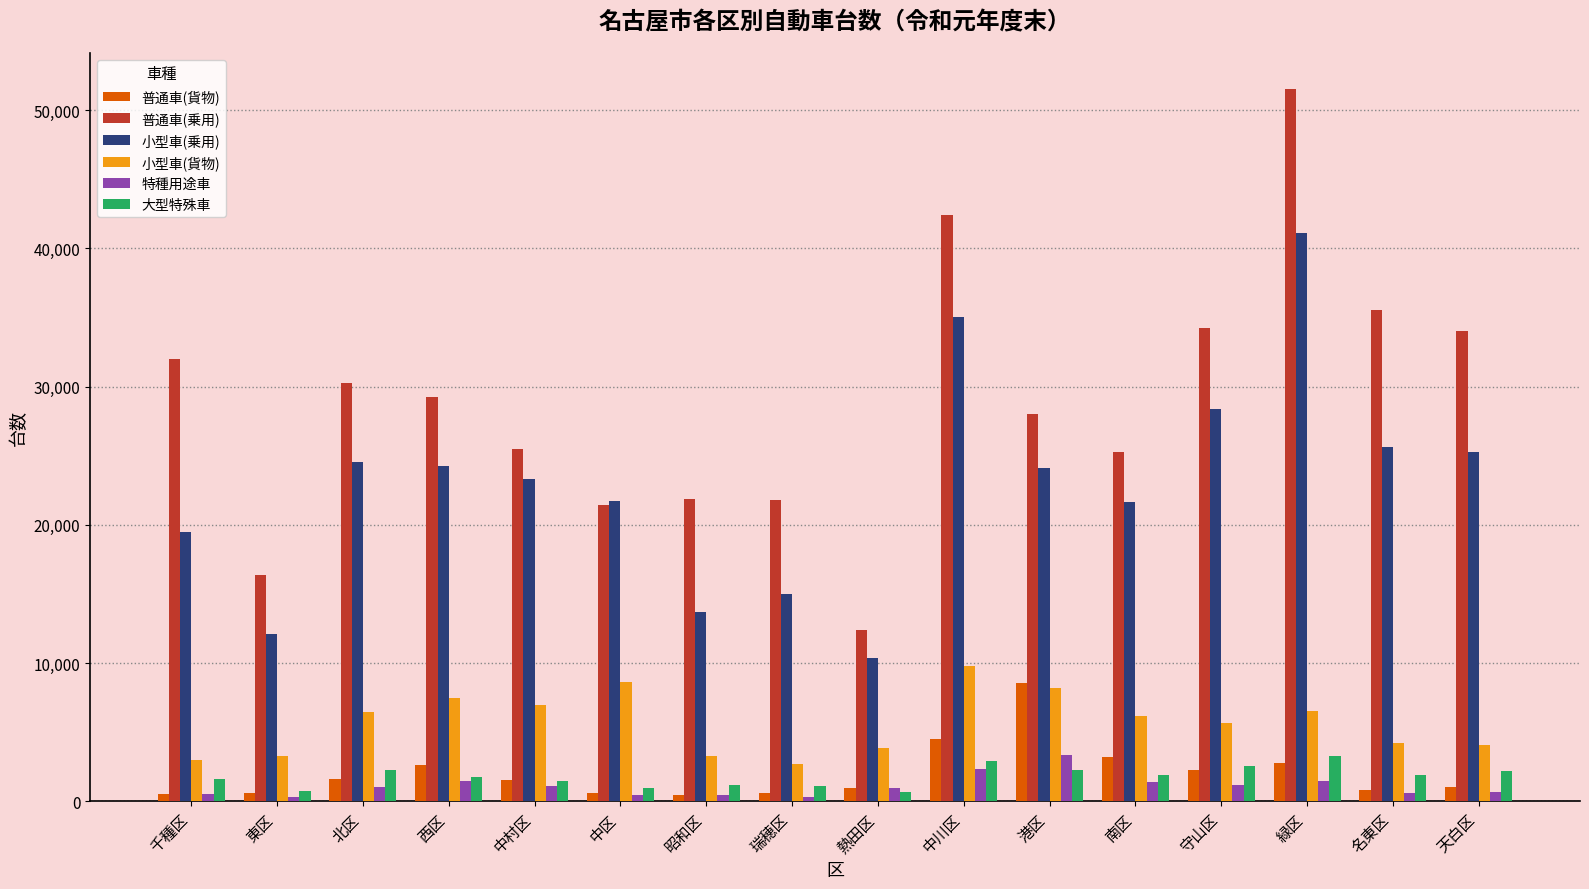

The value of 小型車(貨物) at 熱田区 is 3866. True or false?

True